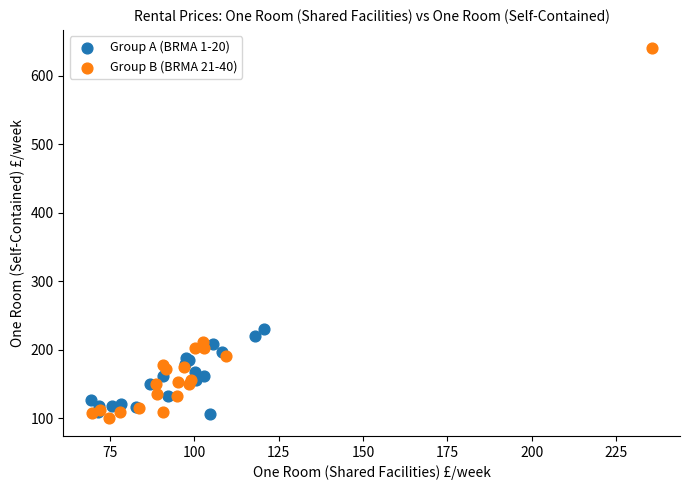

Which series has the largest Y range (max minus min)?

Group B (BRMA 21-40)